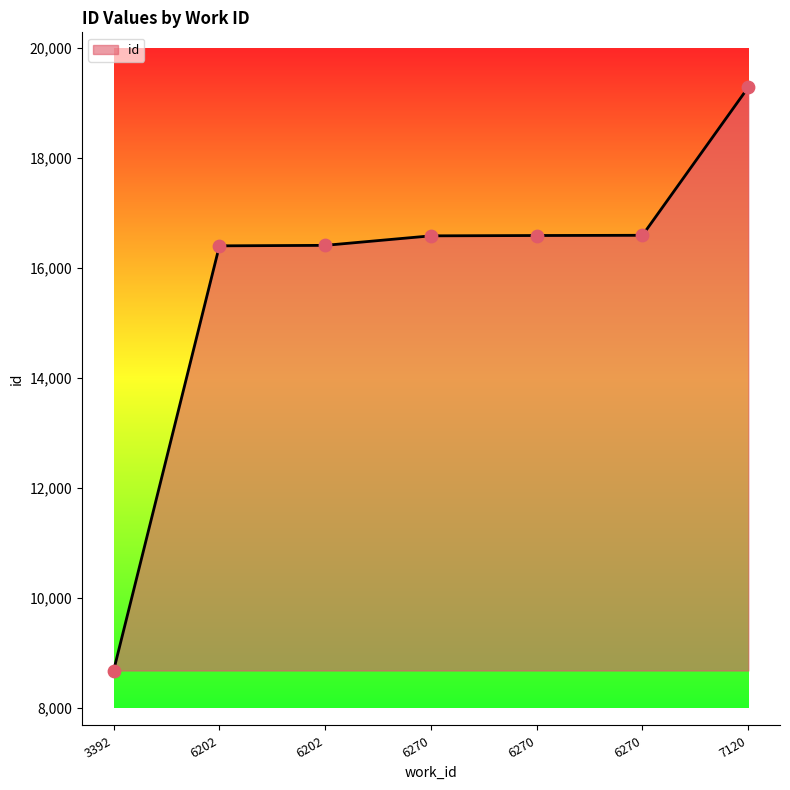

Count the number of data series in this chart.

1